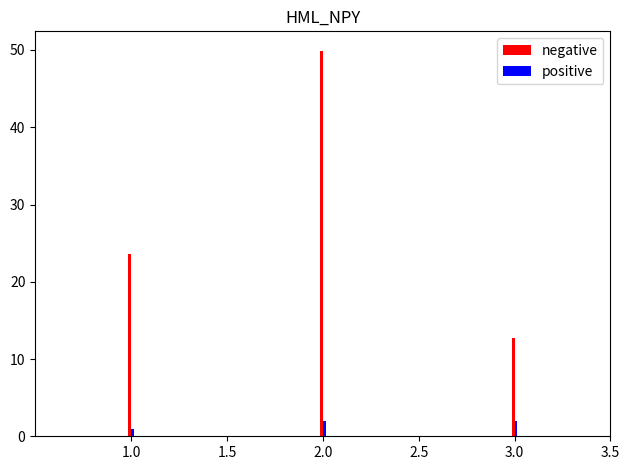

Which series has the largest total across all categories?

negative